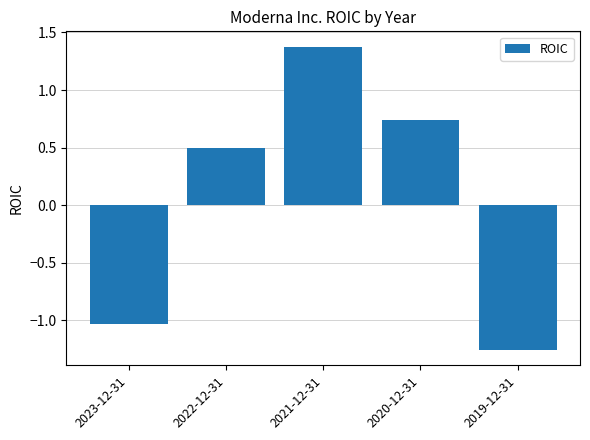

How many negative values are there?

2